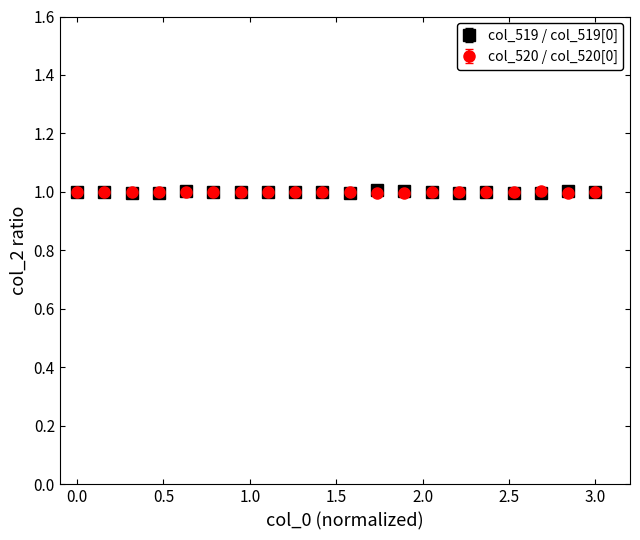

At how many categories does at least one series exceed 0?

20